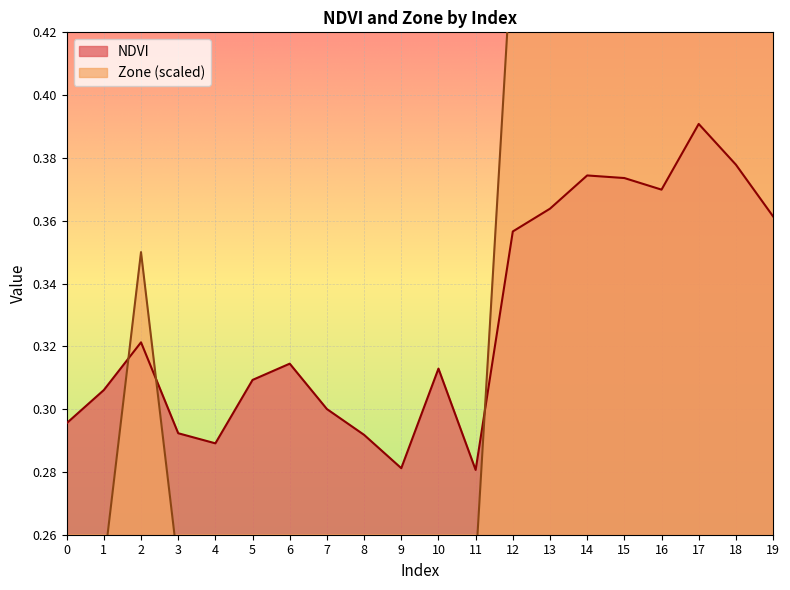

Which has a higher value, 16 or 7?

16